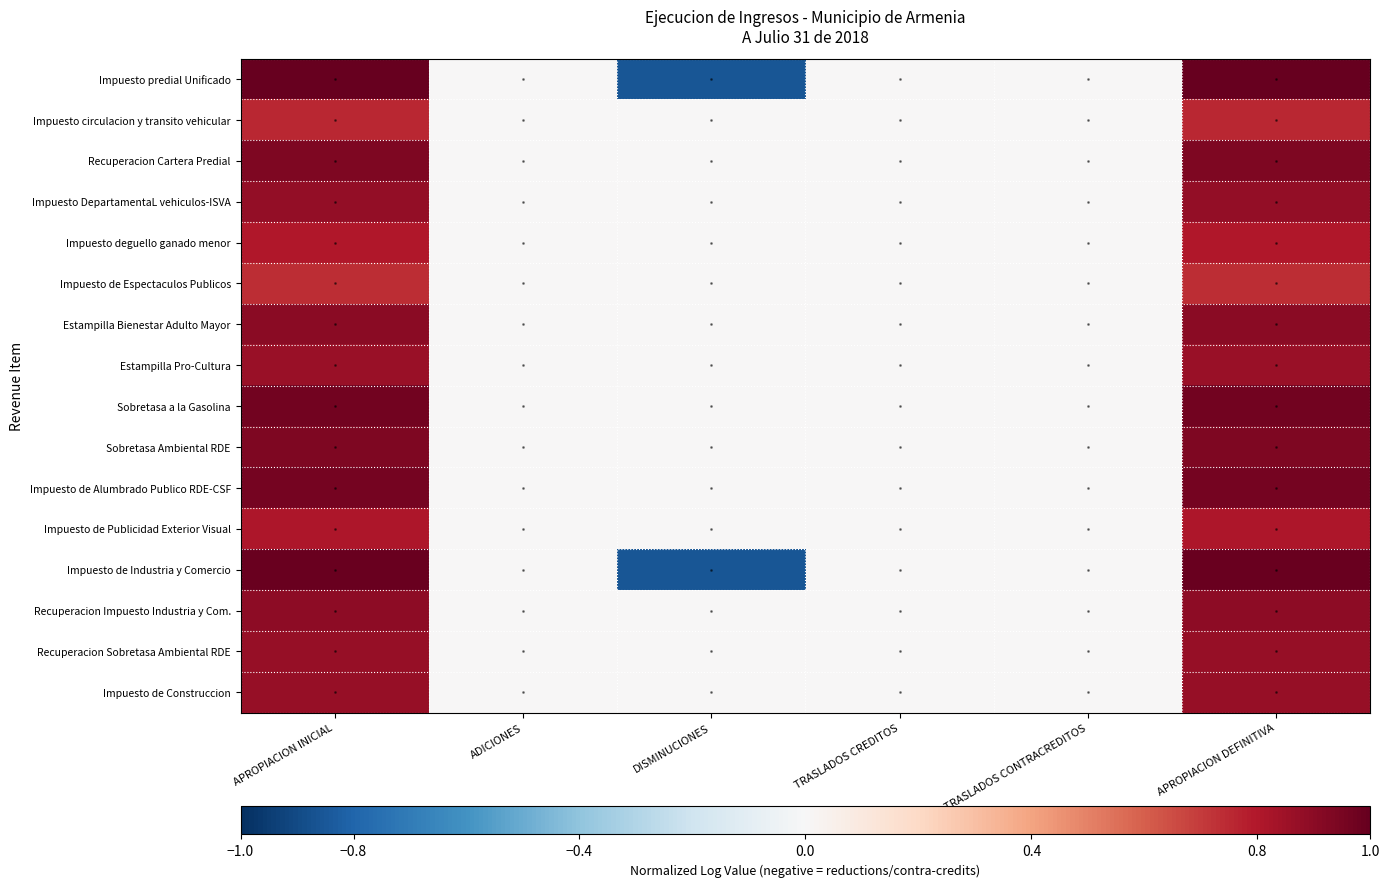

List the series in order of their peak value, lowest first.

Impuesto de Espectaculos Publicos, Impuesto circulacion y transito vehicular, Impuesto deguello ganado menor, Impuesto de Publicidad Exterior Visual, Estampilla Pro-Cultura, Recuperacion Sobretasa Ambiental RDE, Impuesto de Construccion, Impuesto DepartamentaL vehiculos-ISVA, Recuperacion Impuesto Industria y Com., Estampilla Bienestar Adulto Mayor, Recuperacion Cartera Predial, Sobretasa Ambiental RDE, Impuesto de Alumbrado Publico RDE-CSF, Sobretasa a la Gasolina, Impuesto de Industria y Comercio, Impuesto predial Unificado